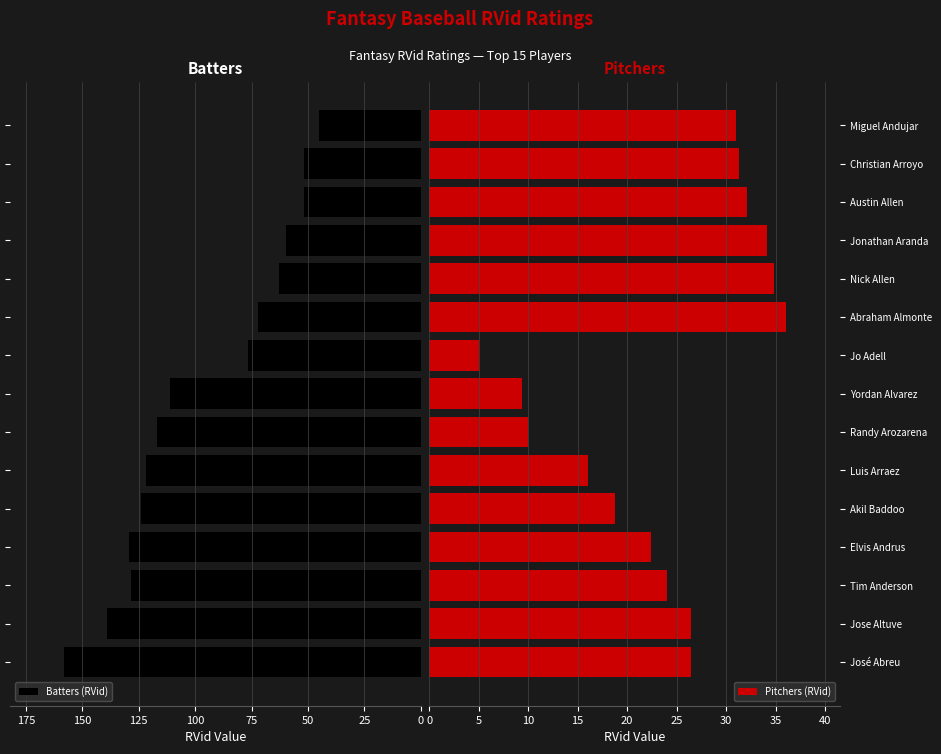

What is the highest value of the Batters (RVid) series?

158.3